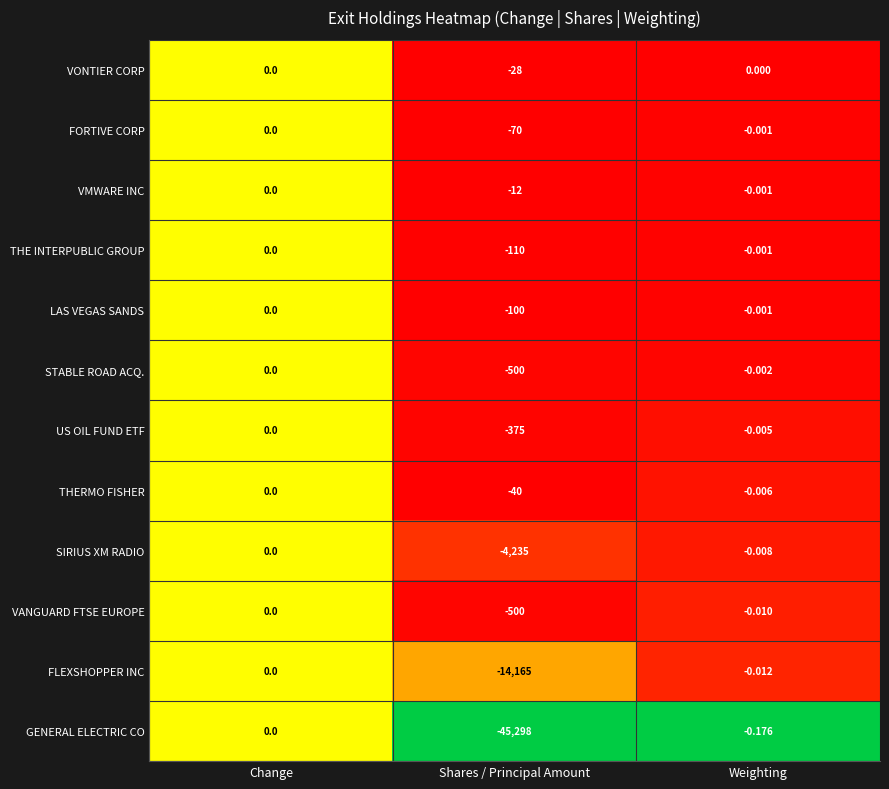

Which series changed the most between Shares / Principal Amount and Weighting?

GENERAL ELECTRIC CO